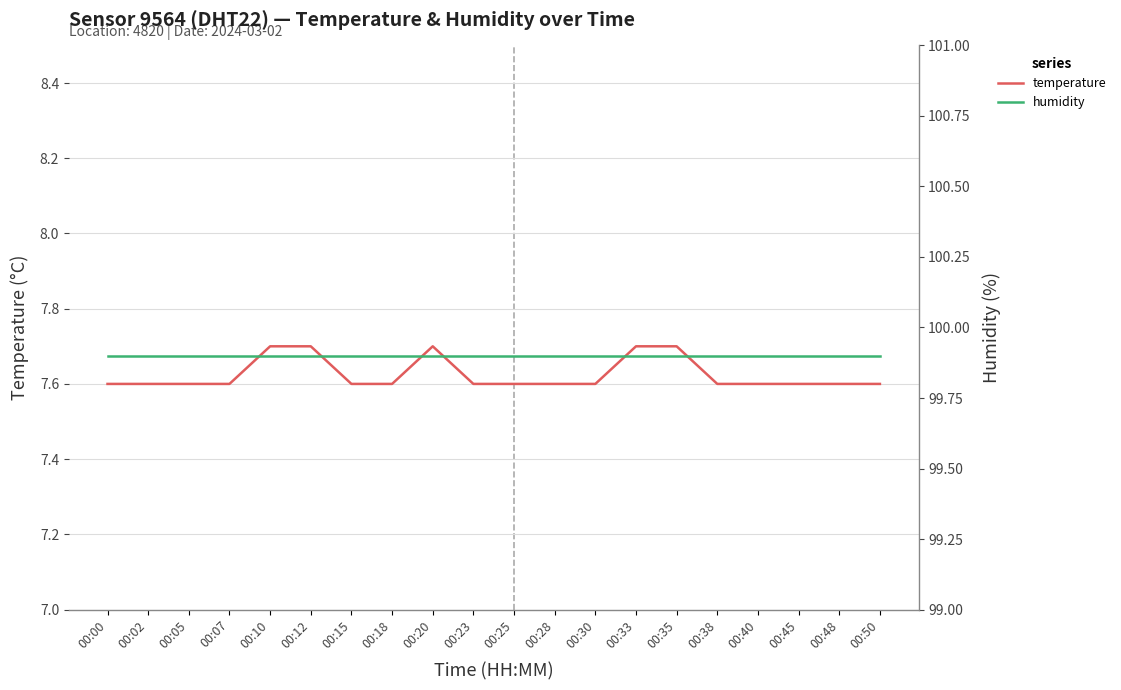

Rank the series at 00:23 from highest to lowest value.

humidity, temperature